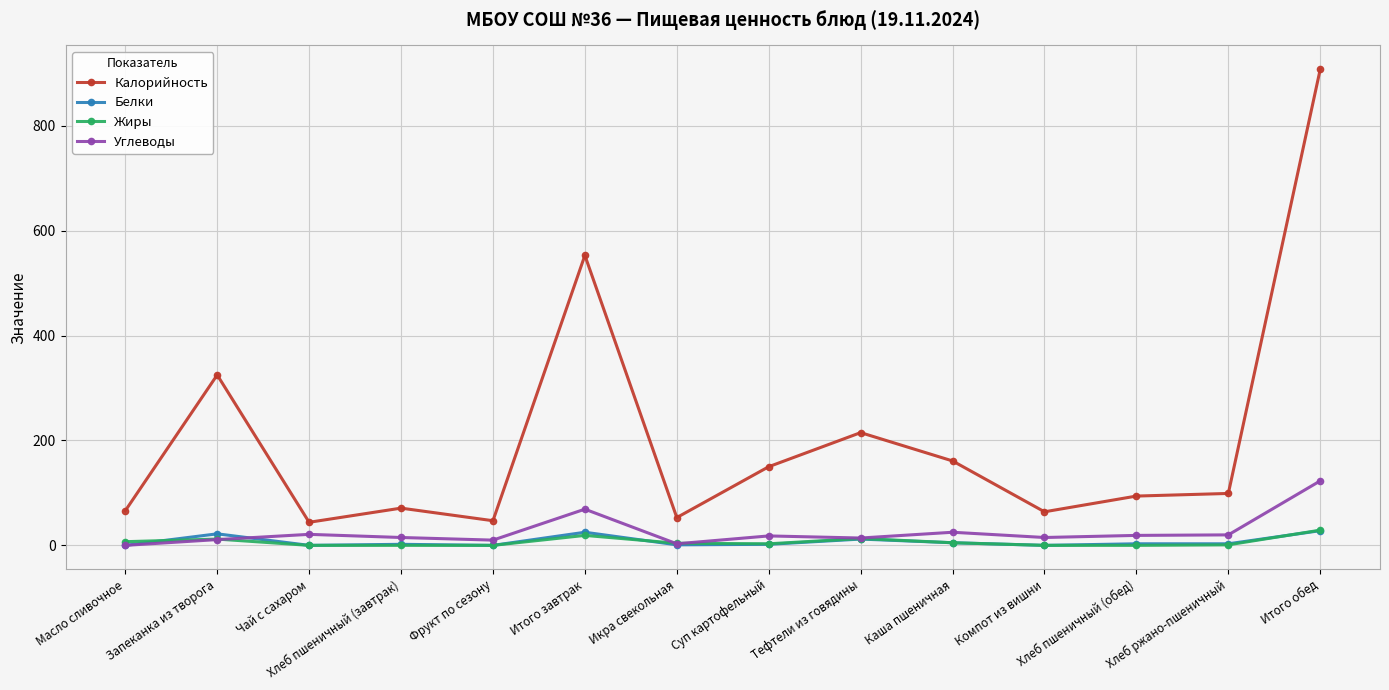

What is the difference between the maximum and minimum values in the Калорийность series?

864